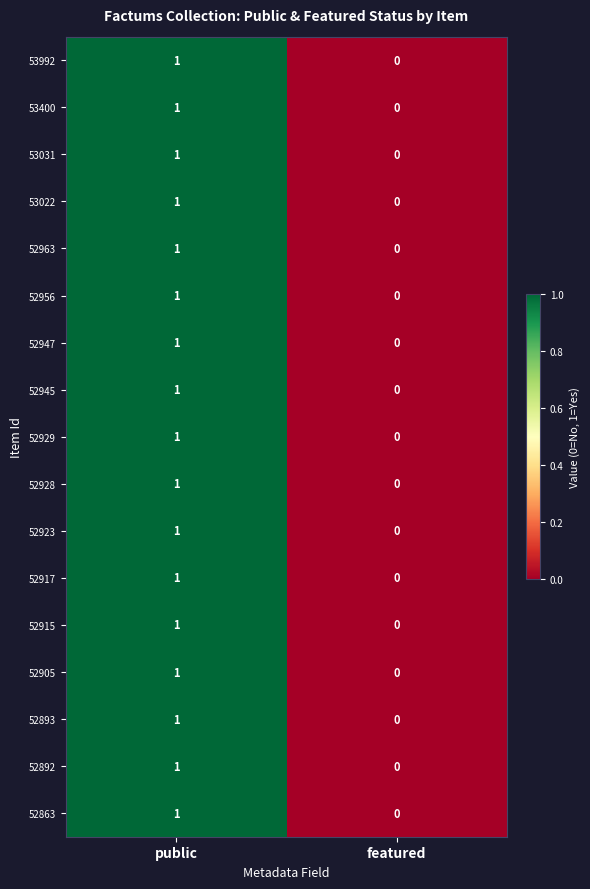

At which label does 52945 reach its peak?

public